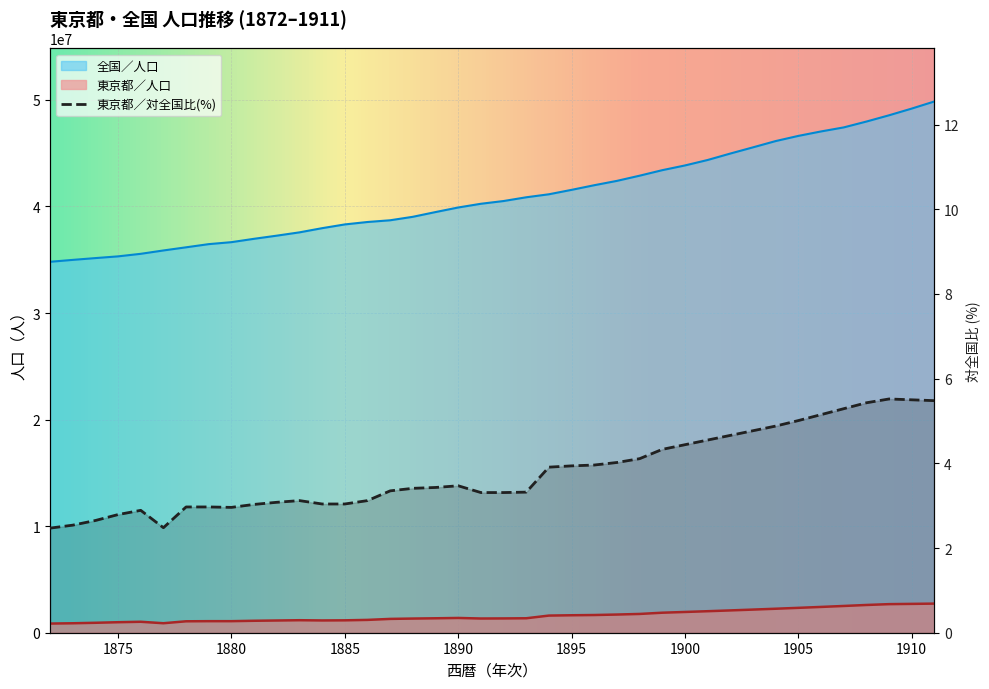

In 東京都／対全国比(%), how many points are lower than both neighbors (excluding endpoints)?

2